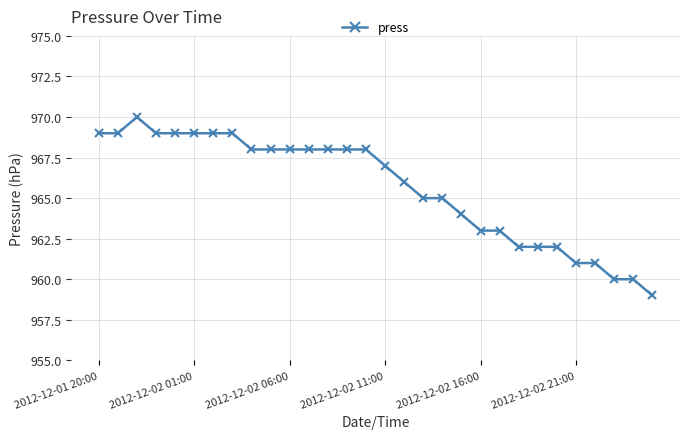

What is the value of the 14th point from the left?

968